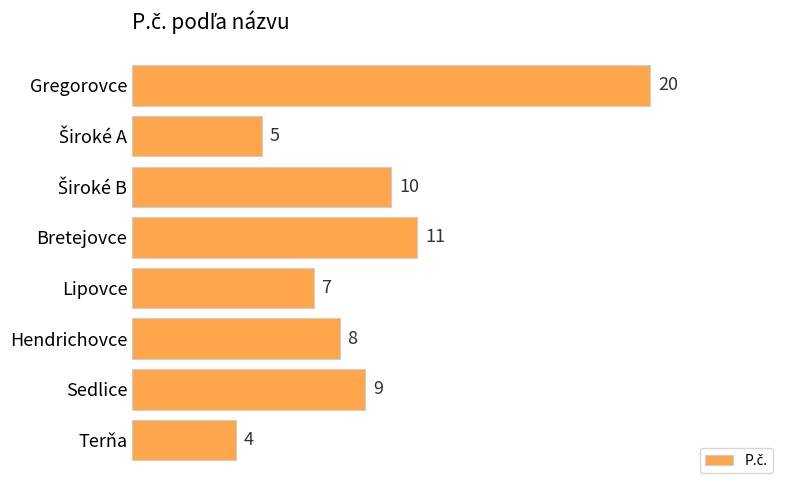

Reading bottom to top, list all the values displayed in this chart.

4	9	8	7	11	10	5	20